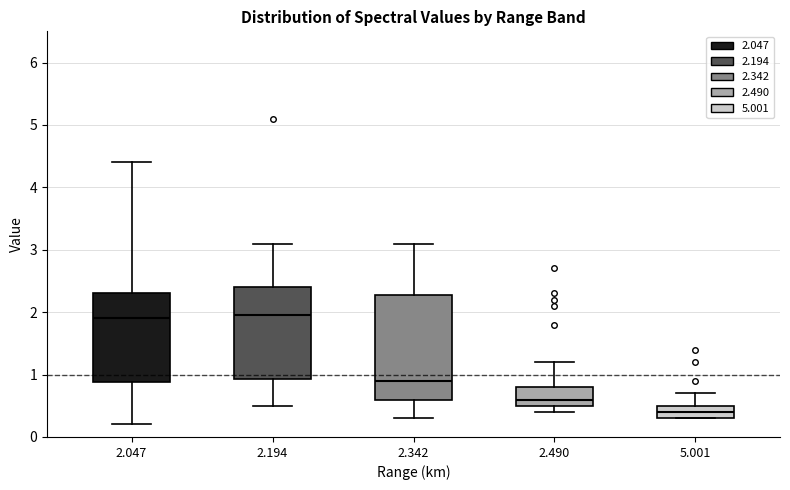

Which box is the tallest, from its lower edge to its upper edge?

2.342